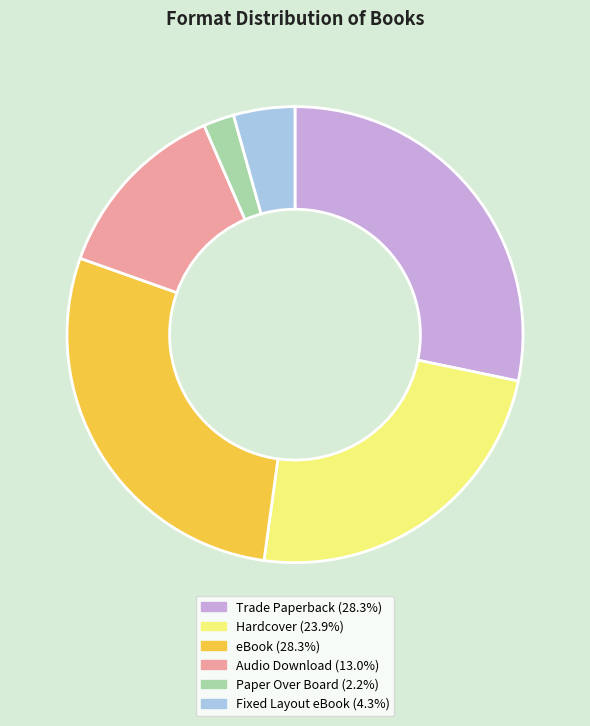

How many segments does this pie chart have?

6